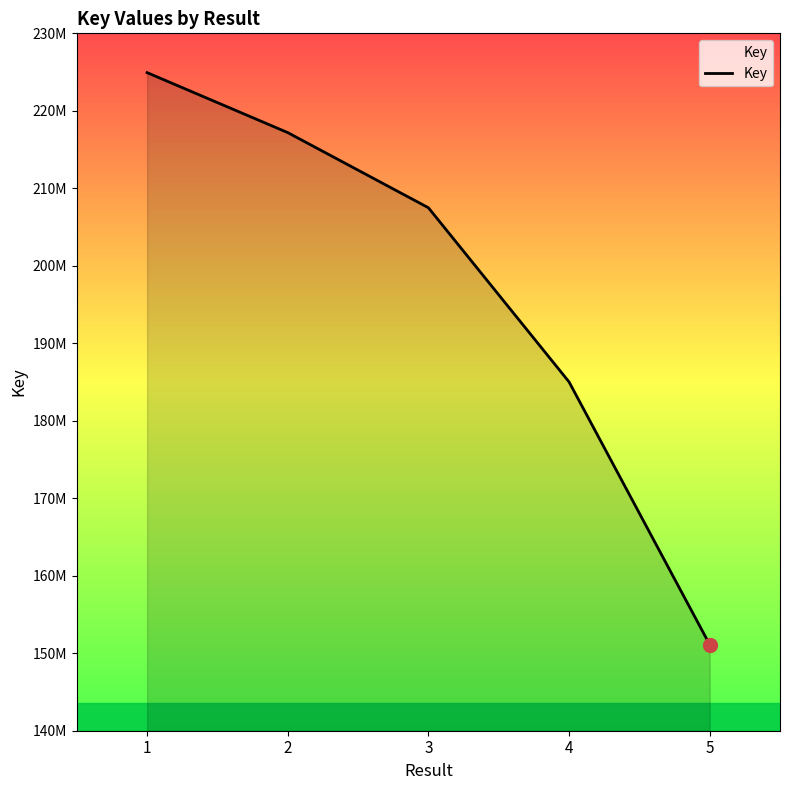

Does the chart have visible grid lines?

No